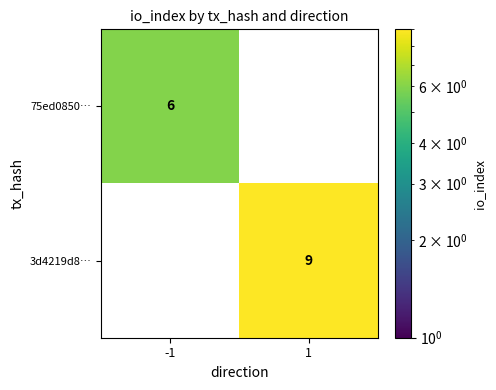

At how many categories does at least one series exceed 8?

1